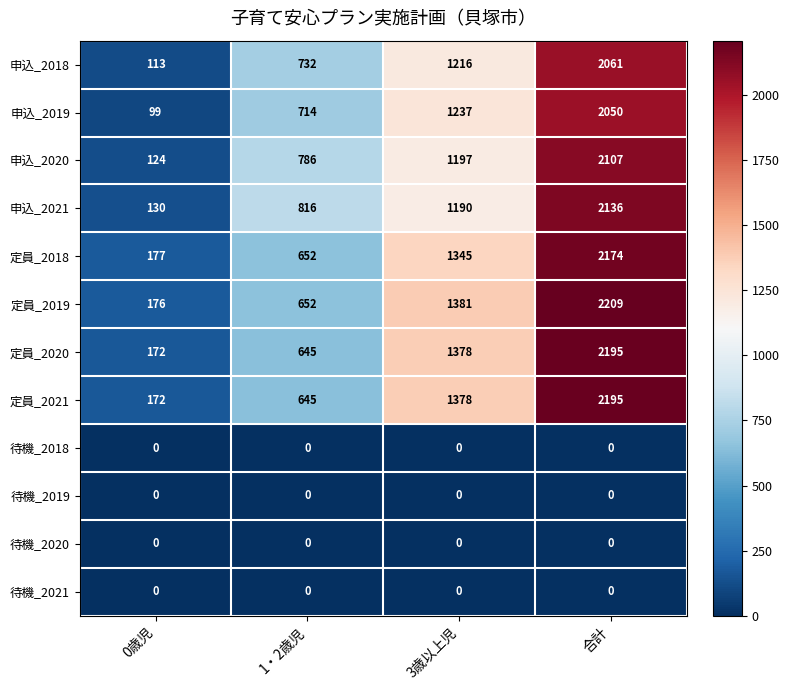

What is the difference between the highest and lowest values at 合計?

2209